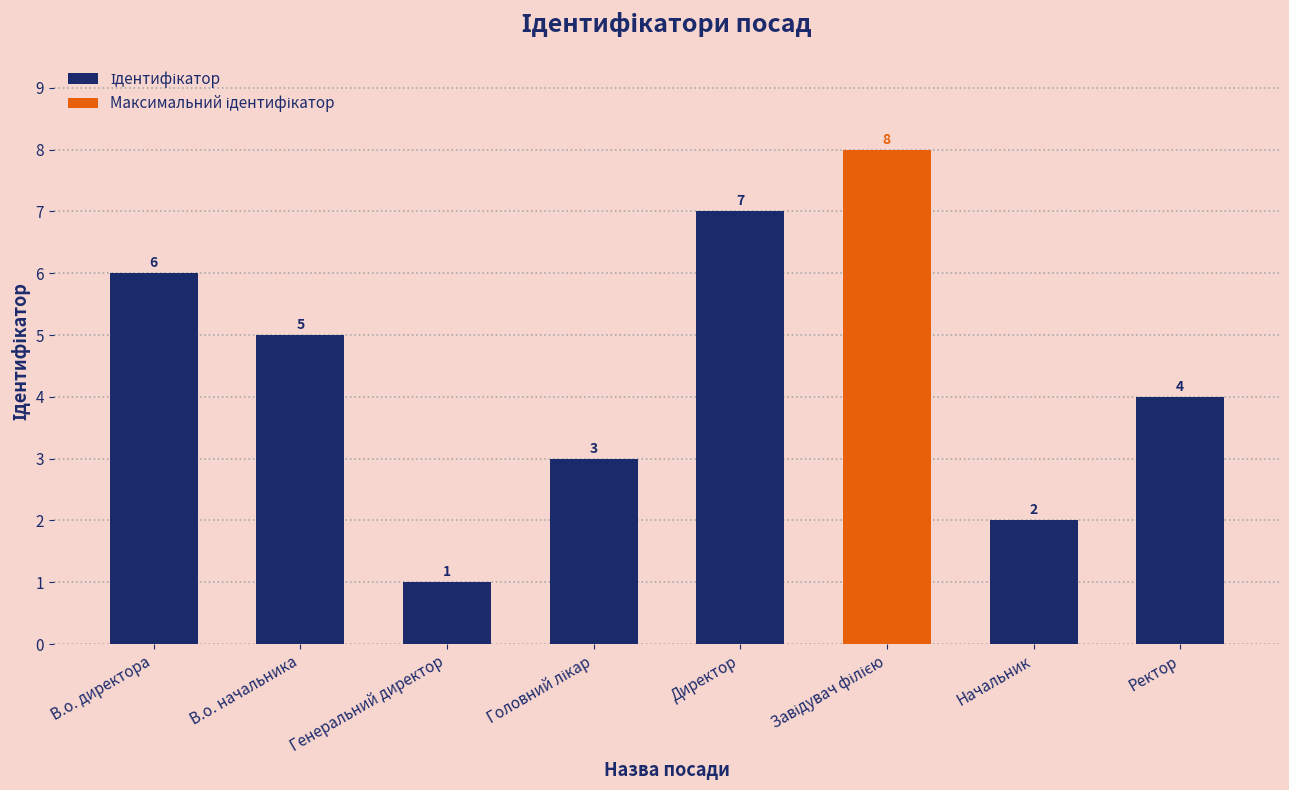

What is the change in value from В.о. начальника to Генеральний директор?

-4